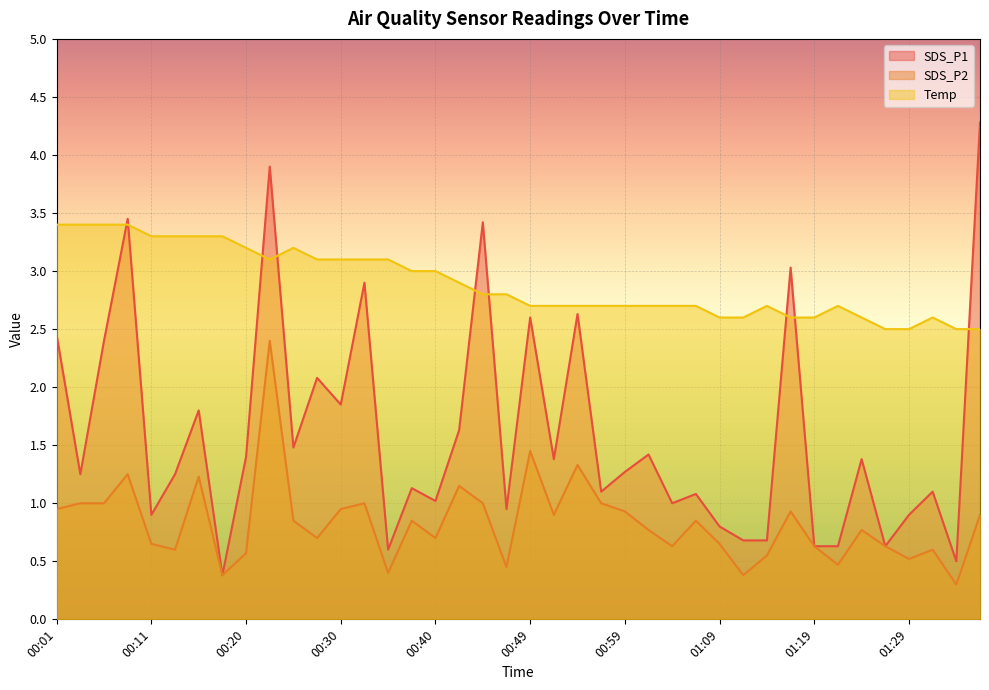

At which category is the sum across all series the highest?

00:23